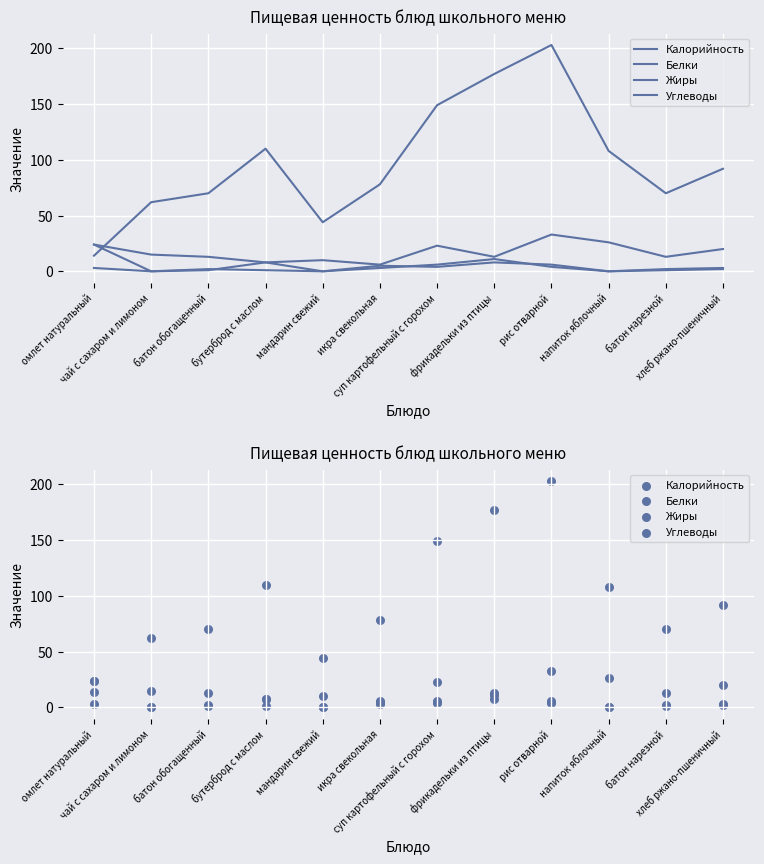

Which series has the largest Y range (max minus min)?

Калорийность